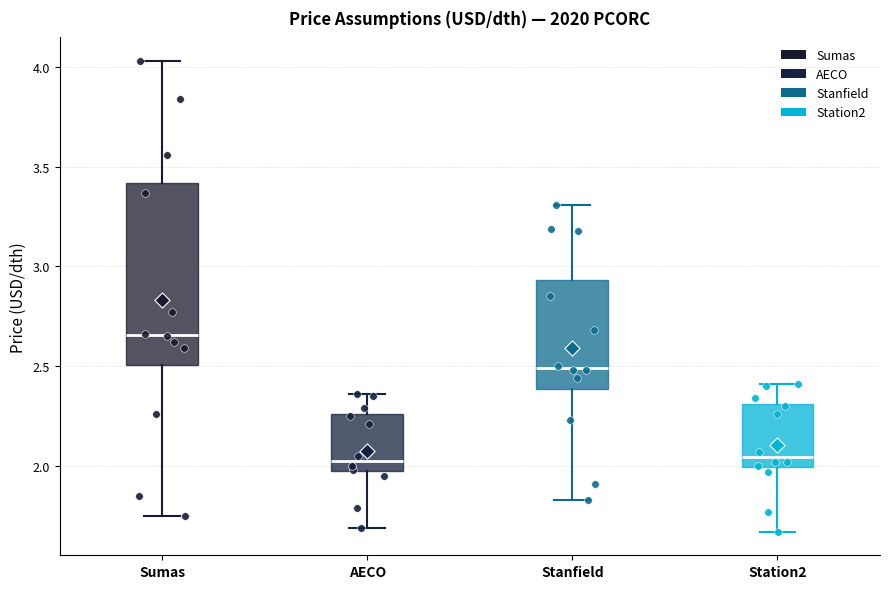

Reading left to right, transcribe this box plot: for each box, give where its median line is, the range the box spans, and where its two whiskers end, as read against the y-axis. The values are not printed on the chart, so give them approximately, as read against the axis.

Sumas: median 2.65, box 2.50 to 3.40, whiskers 1.75 to 4.05
AECO: median 2.05, box 1.95 to 2.25, whiskers 1.70 to 2.35
Stanfield: median 2.50, box 2.40 to 2.95, whiskers 1.85 to 3.30
Station2: median 2.05, box 2.00 to 2.30, whiskers 1.65 to 2.40